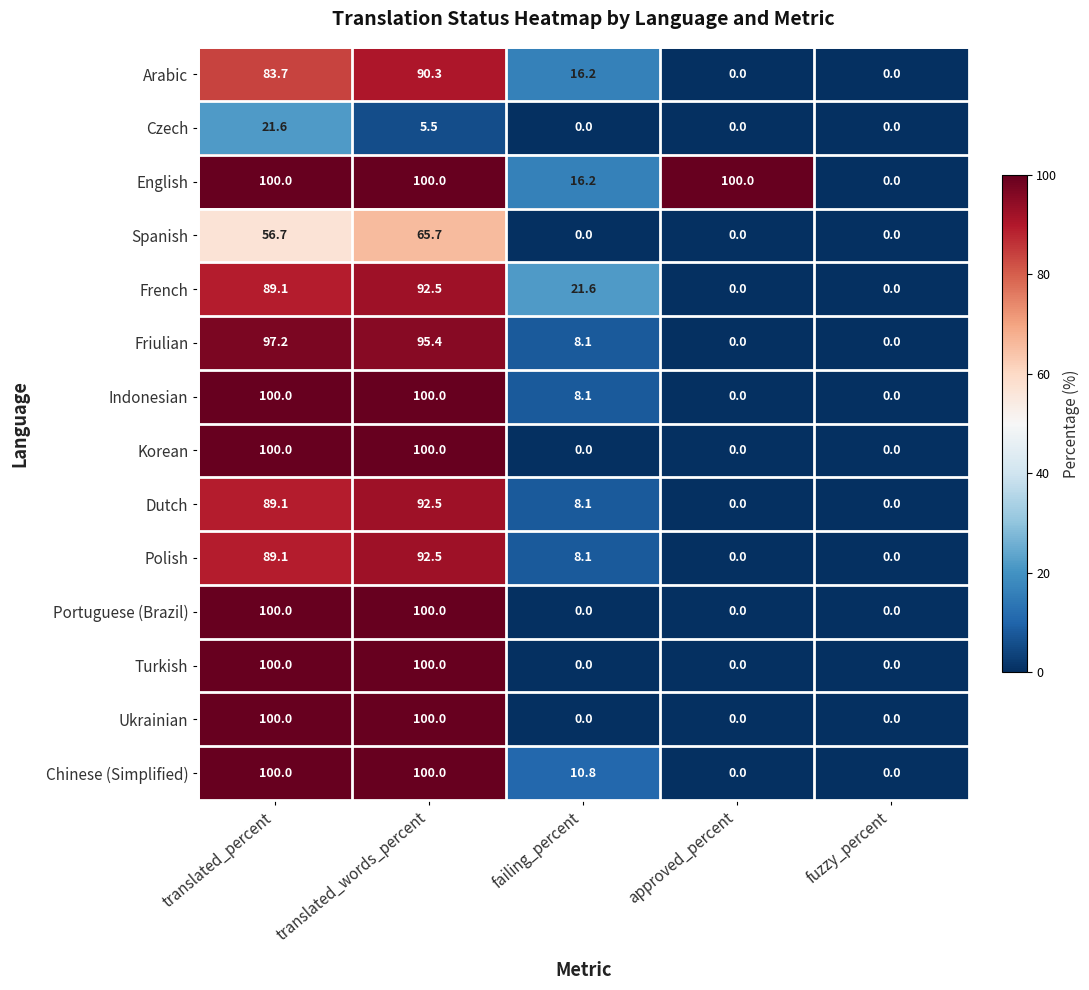

What is the difference between the Friulian values at translated_words_percent and fuzzy_percent?

95.4